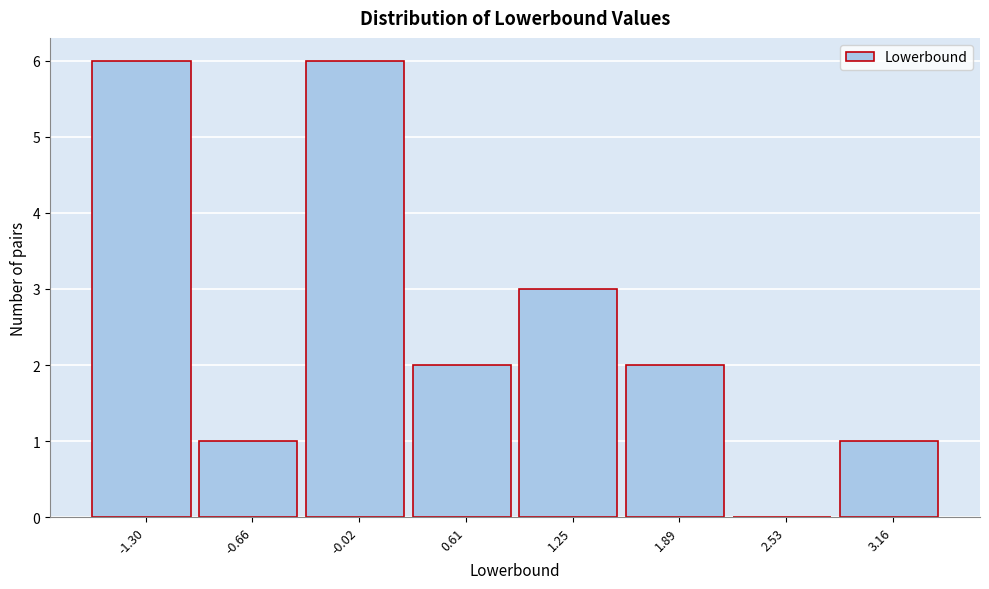

Reading left to right, list all the values displayed in this chart.

-1.30=6	-0.66=1	-0.02=6	0.61=2	1.25=3	1.89=2	2.53=0	3.16=1